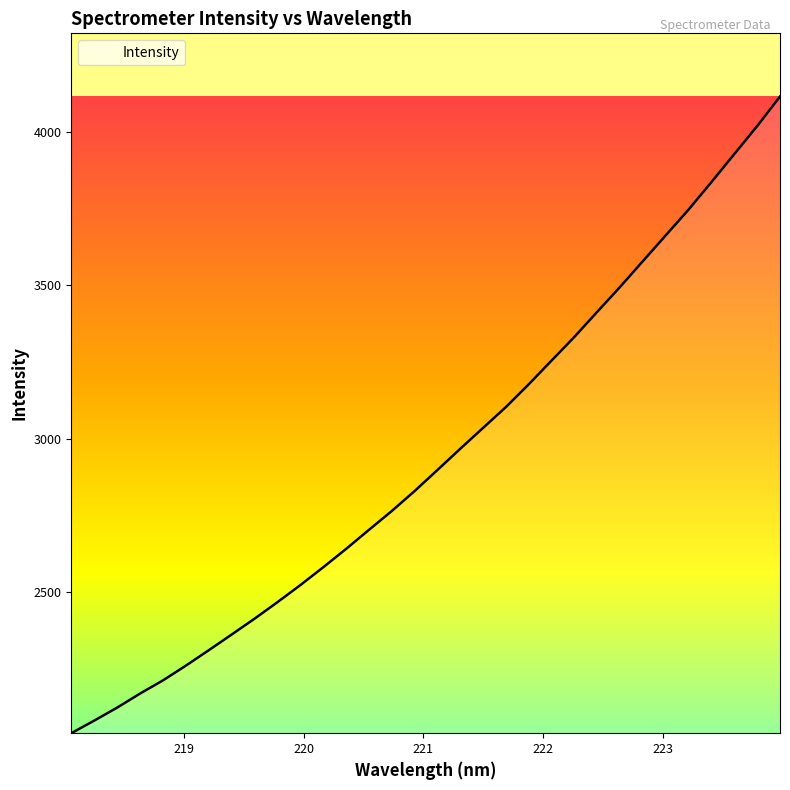

What is the average value?

2939.1